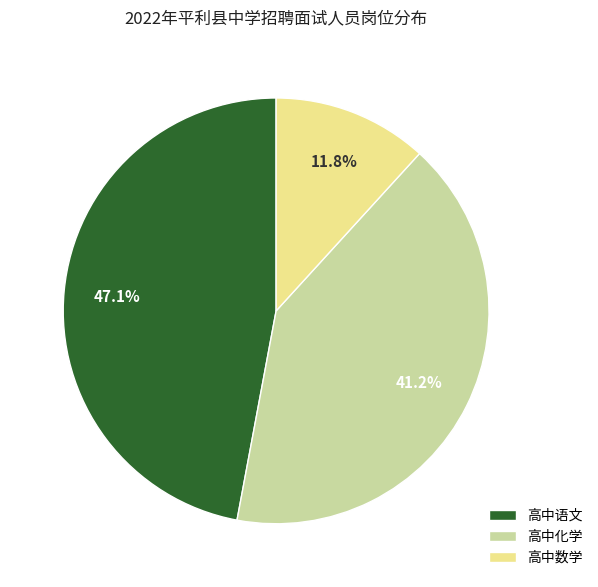

To the nearest percent, what is the difference between the 高中化学 and 高中数学 slice percentages?

29%